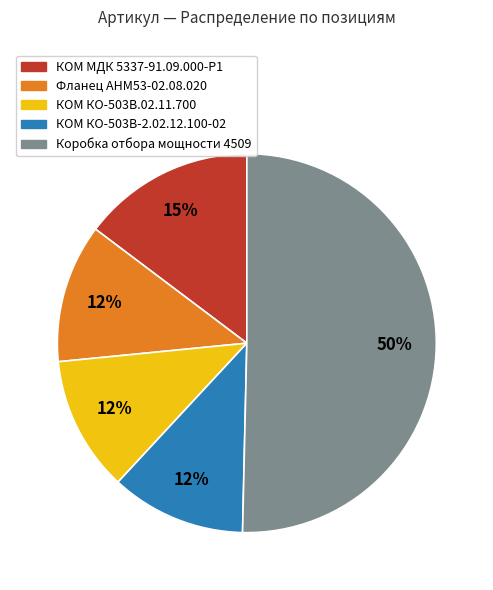

Which category has the biggest portion of the pie?

Коробка отбора мощности 4509